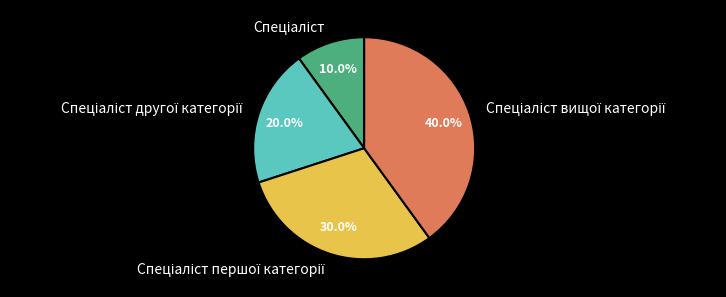

Is there a majority slice in this chart?

No